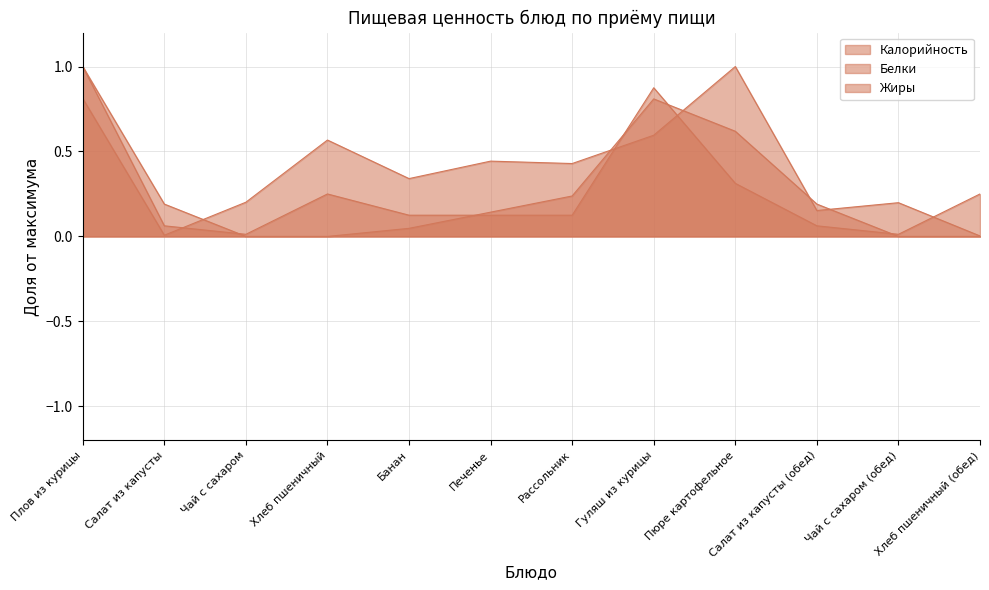

Which has a higher value, Печенье or Салат из капусты (обед)?

Печенье